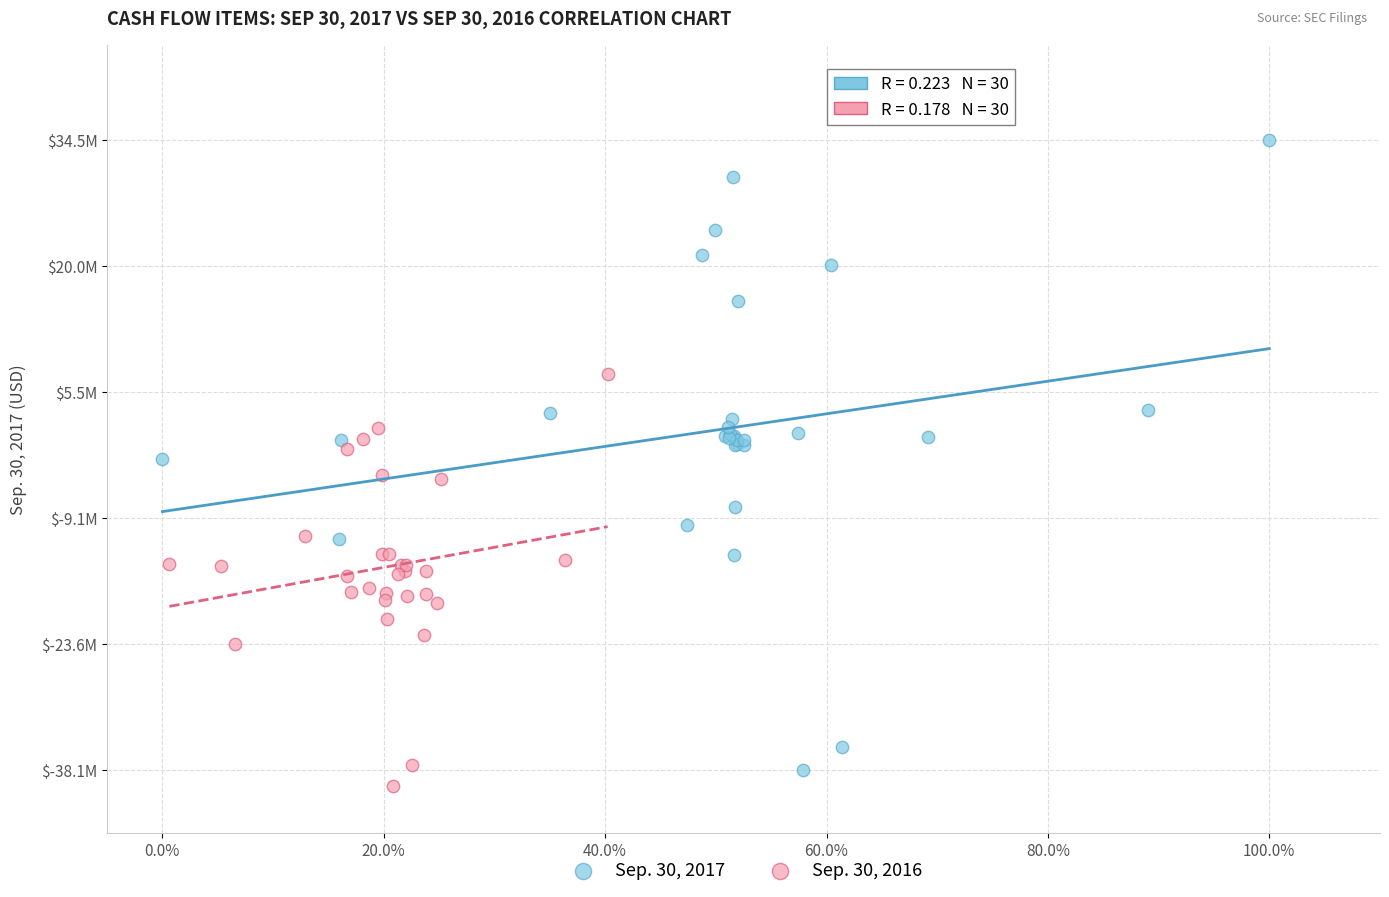

Which series has the largest Y range (max minus min)?

Sep. 30, 2017